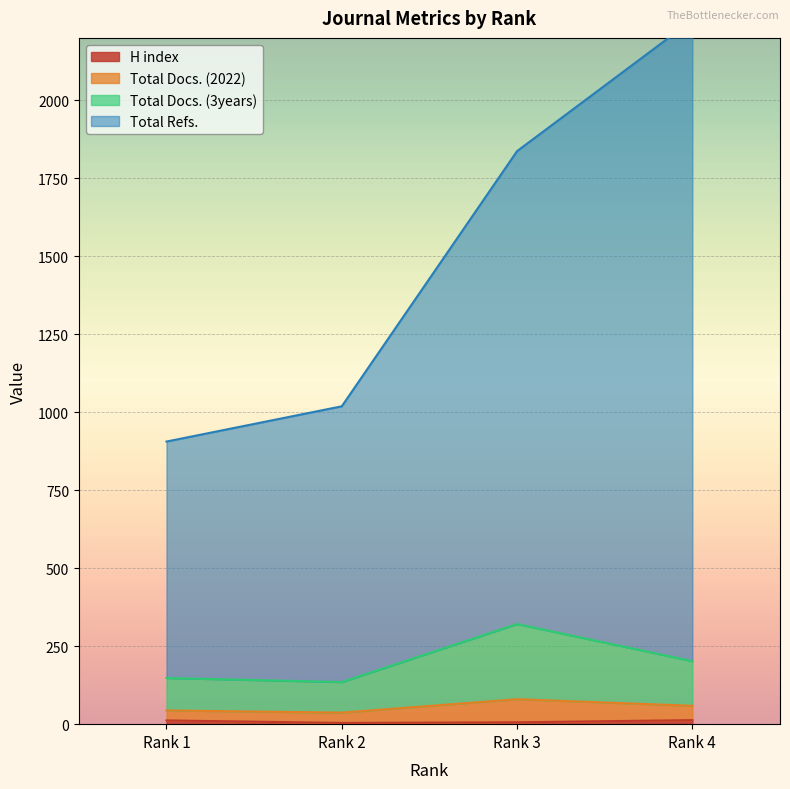

Which series has the largest total across all categories?

Total Refs.